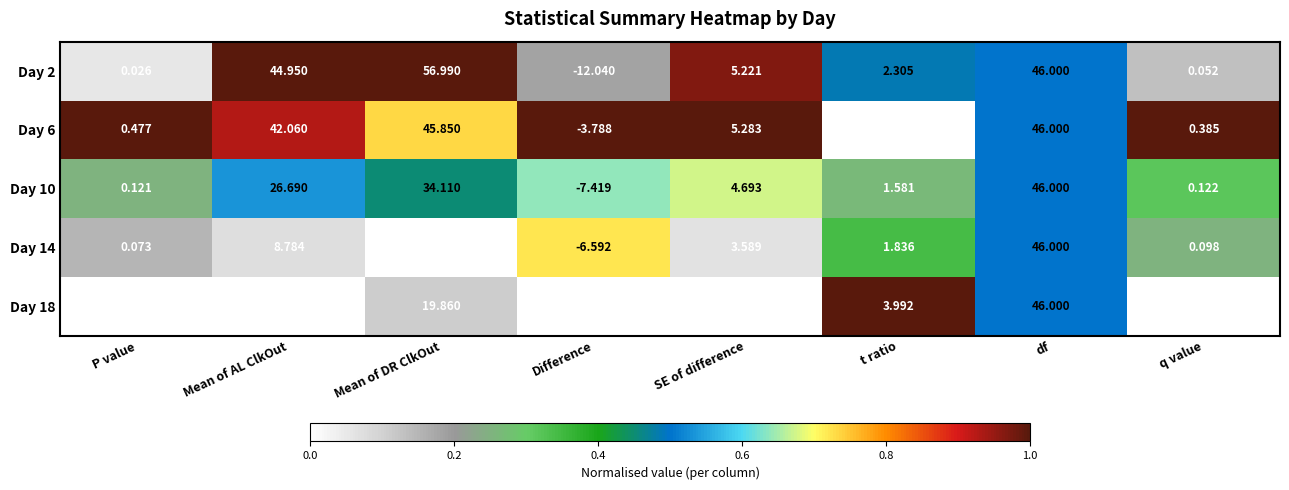

At which category does the chart reach its peak across all series?

Mean of DR ClkOut